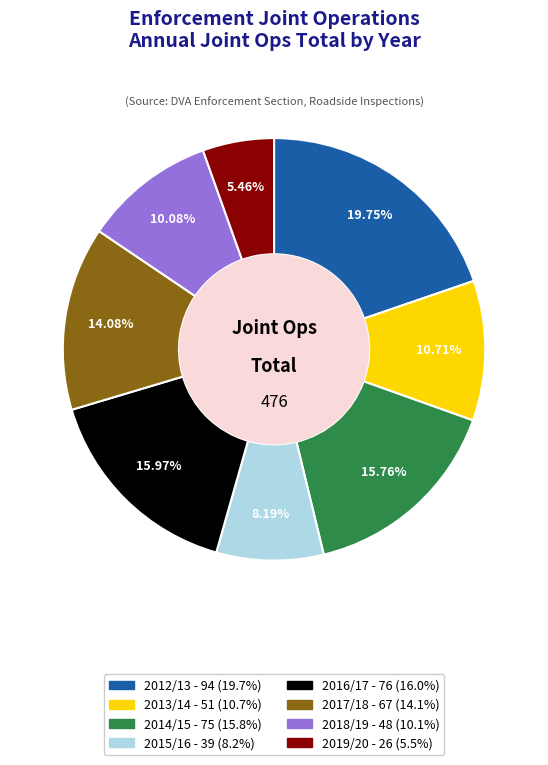

To the nearest percent, what percentage of the pie is 2019/20?

5%